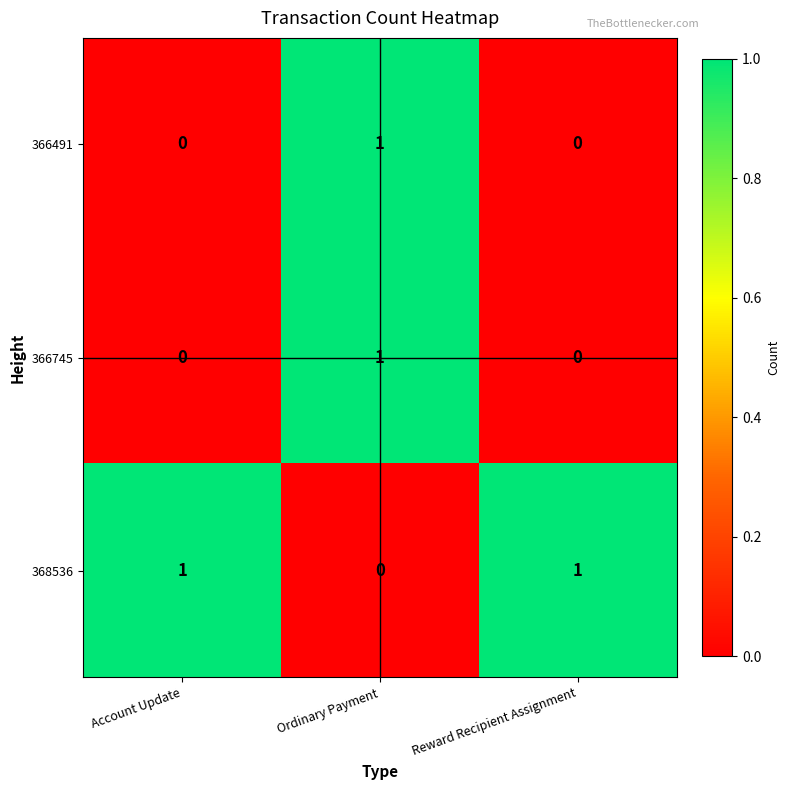

Is the value of 366491 at Account Update greater than the value of 366745 at Ordinary Payment?

No